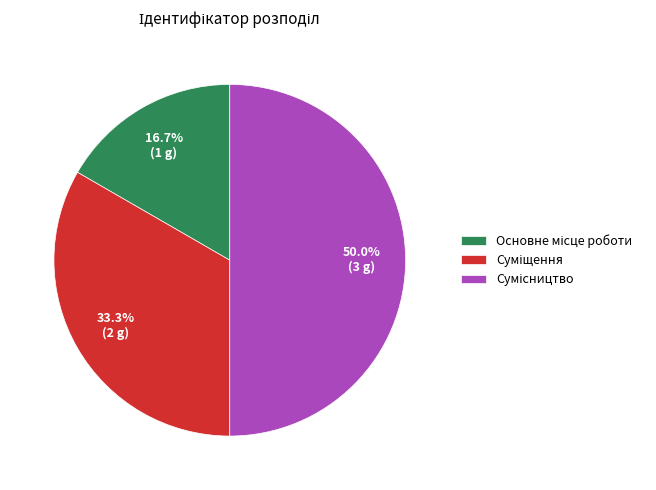

Count the number of slices in the pie.

3